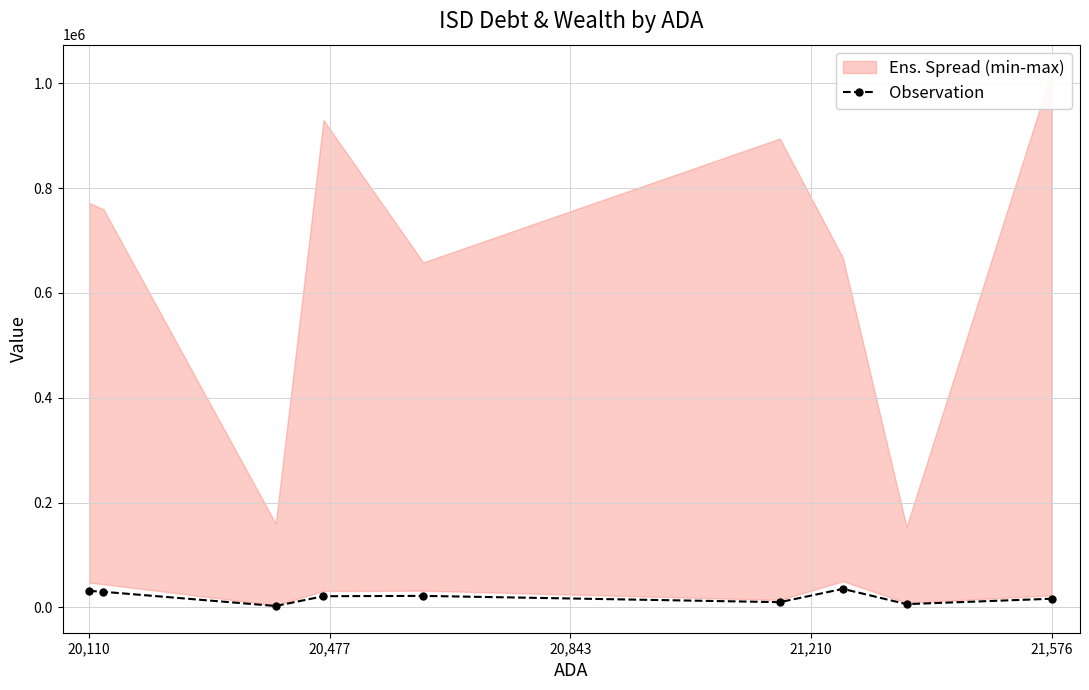

What is the maximum value for Observation?

35243.5